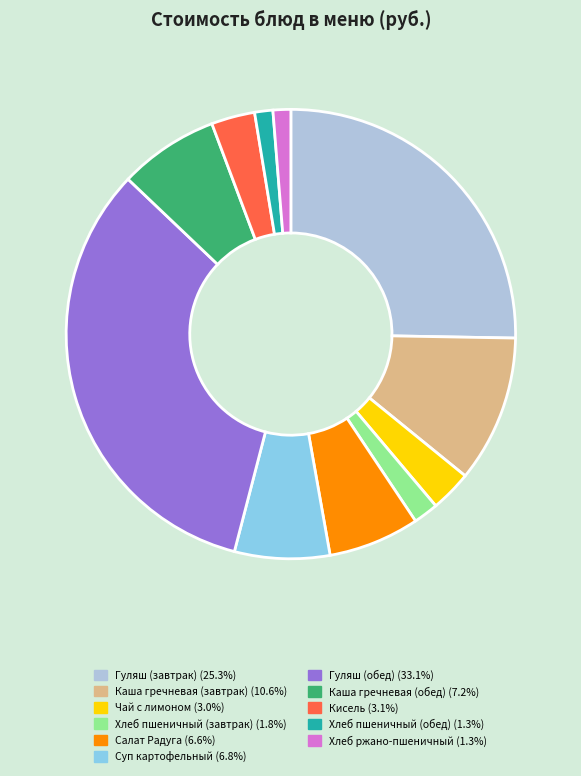

Is there a majority slice in this chart?

No